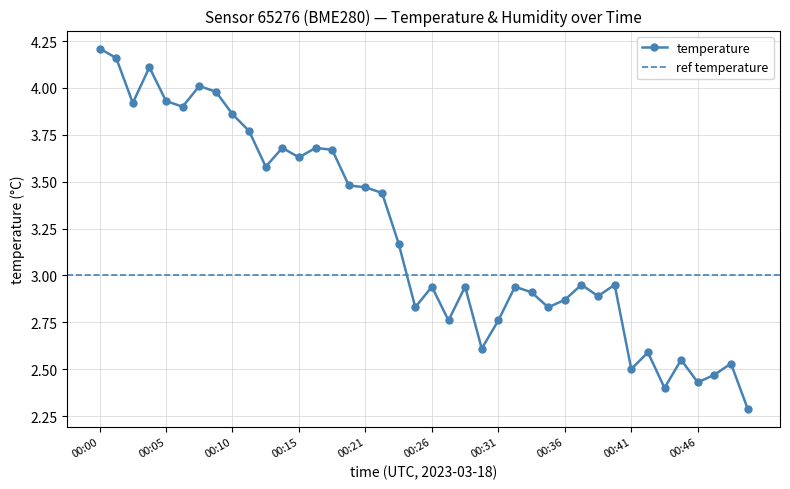

The chart shows a value of 2.4 at 00:44. True or false?

True